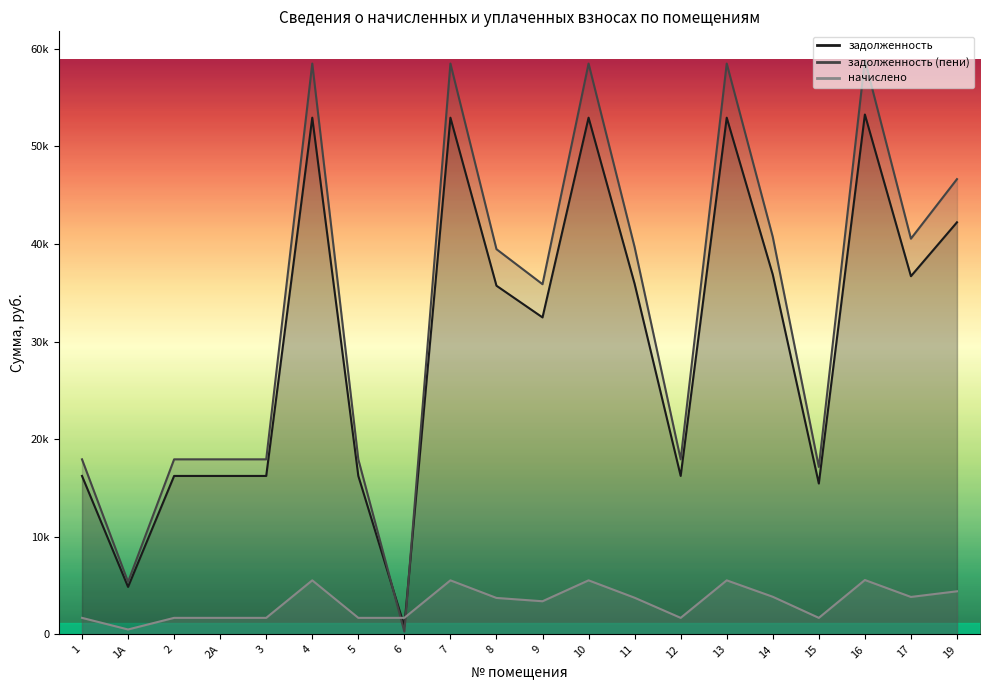

What is the value of the задолженность_пени point at the 10th from the left?

39474.6